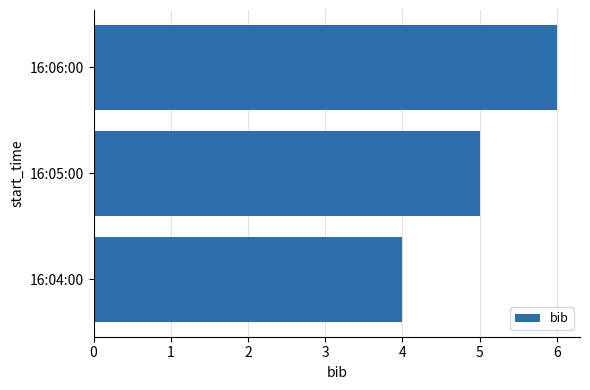

What is the change in value from 16:04:00 to 16:06:00?

+2